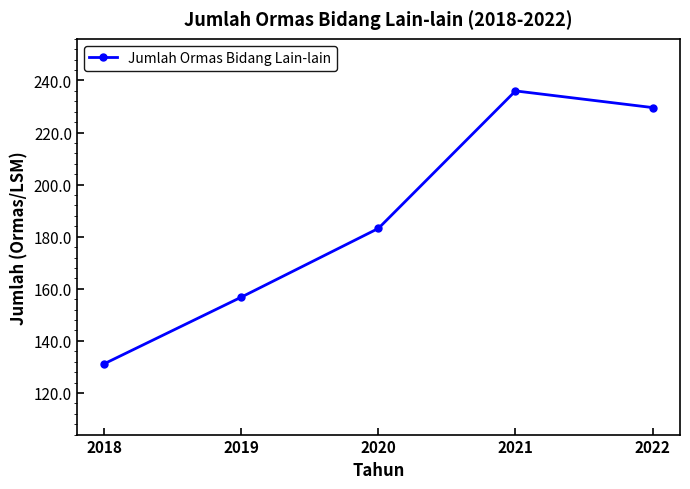

Is this an area chart (filled region under the line)?

No